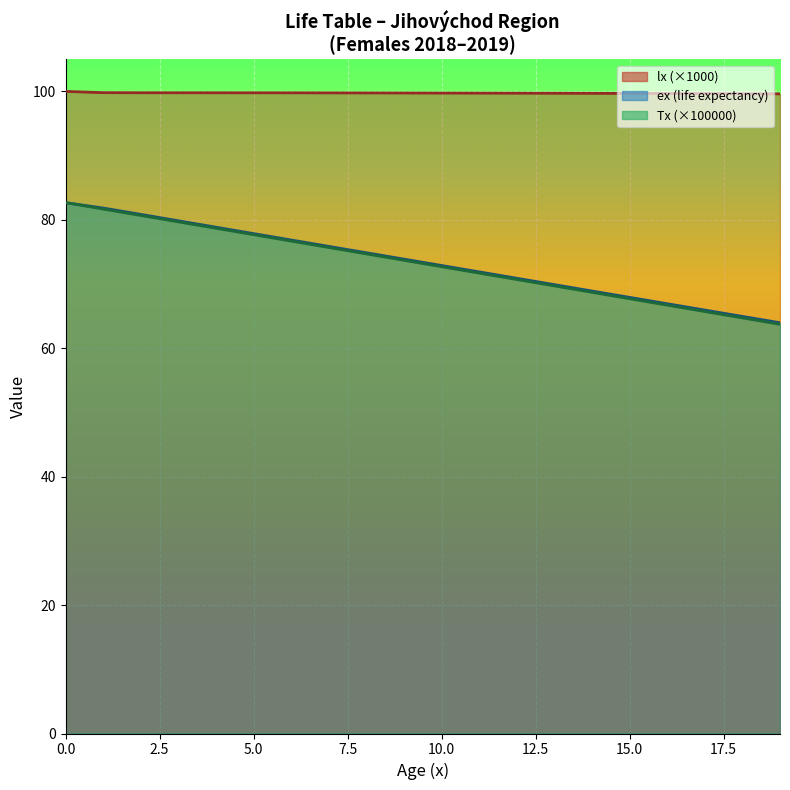

Rank the series by their maximum value, from lowest to highest.

Tx, ex, lx